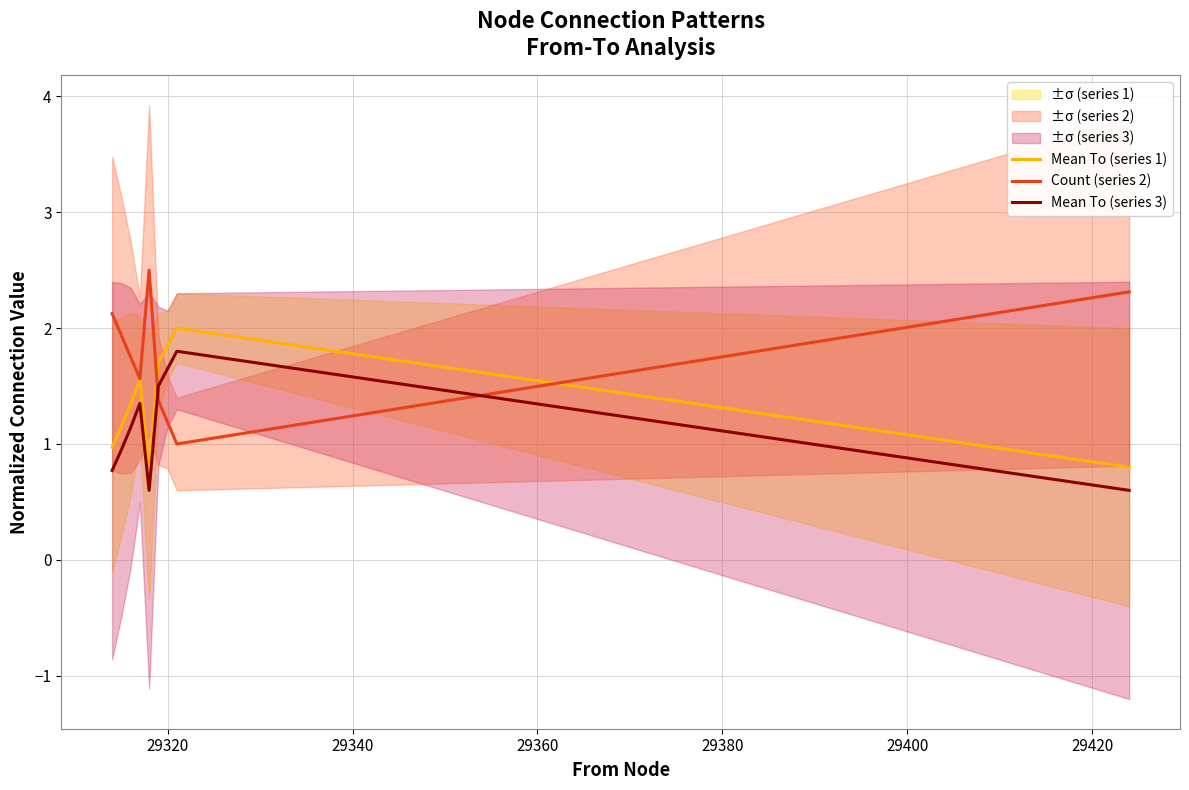

What is the lowest value of the Mean To (series 3) series?

0.6